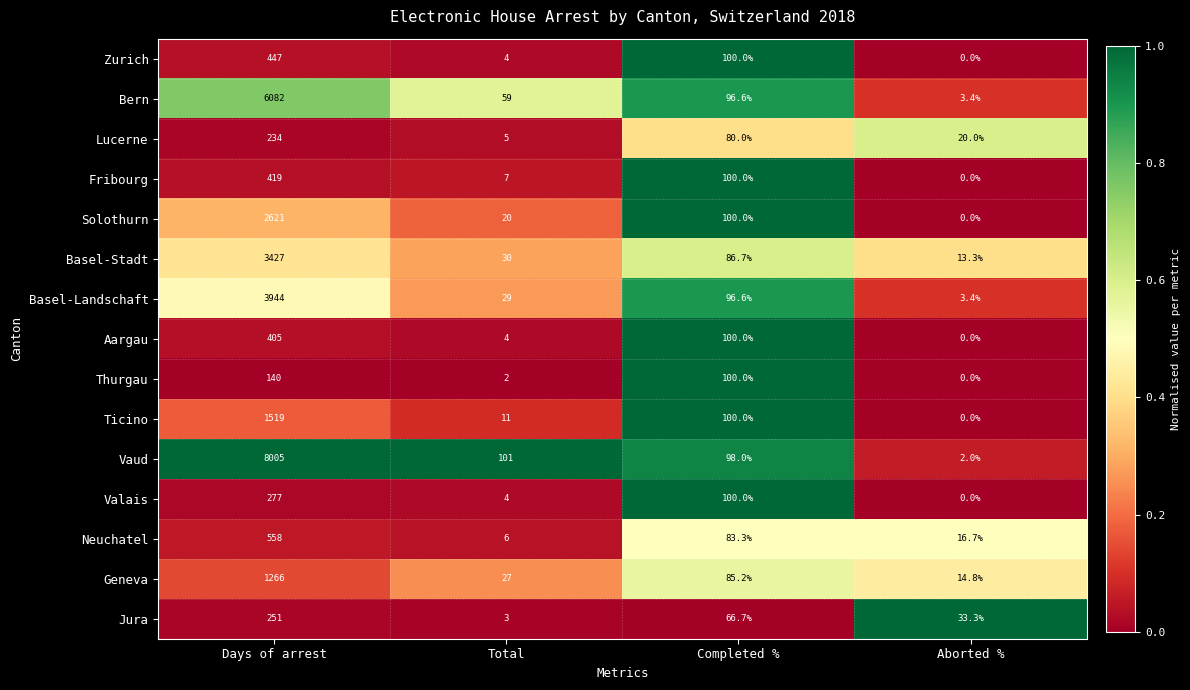

What is the total value across all series at Days of arrest?

29595.0